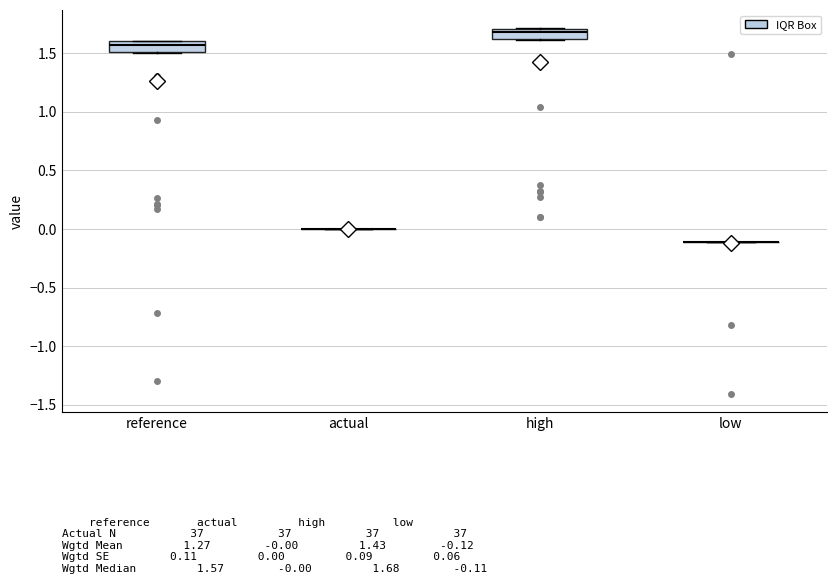

Reading left to right, transcribe this box plot: for each box, give where its median line is, the range the box spans, and where its two whiskers end, as read against the y-axis. The values are not printed on the chart, so give them approximately, as read against the axis.

reference: median 1.55, box 1.50 to 1.60, whiskers 1.50 to 1.60
actual: box collapsed to a line at 0.00, whiskers 0.00 to 0.00
high: median 1.70 (just below the box's upper edge), box 1.60 to 1.70, whiskers 1.60 to 1.70
low: box collapsed to a line at -0.10, whiskers -0.10 to -0.10